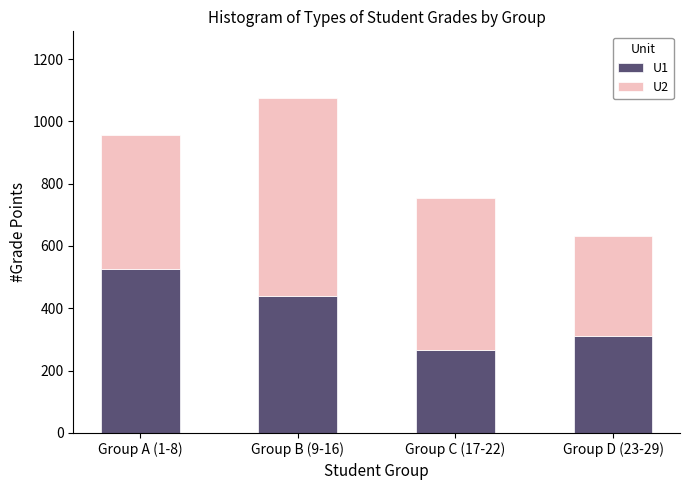

True or false: U1 has a value of 89 at Group D (23-29).

False